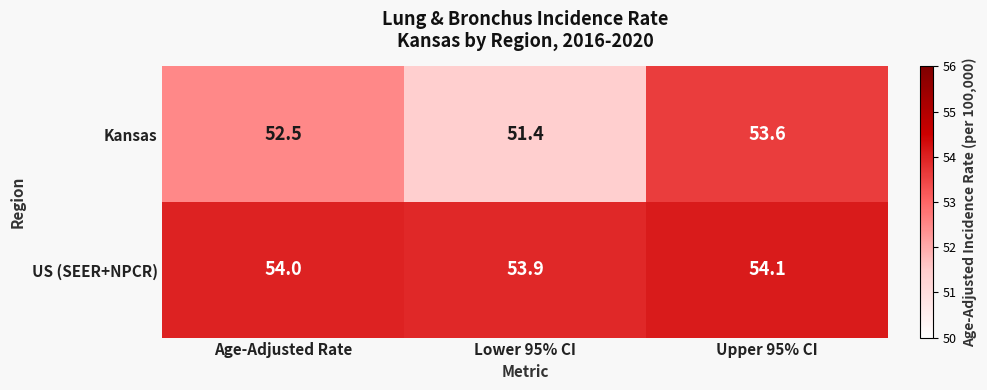

Reading left to right, what are all the values shown in this chart?

Kansas: 52.5	51.4	53.6
US (SEER+NPCR): 54.0	53.9	54.1